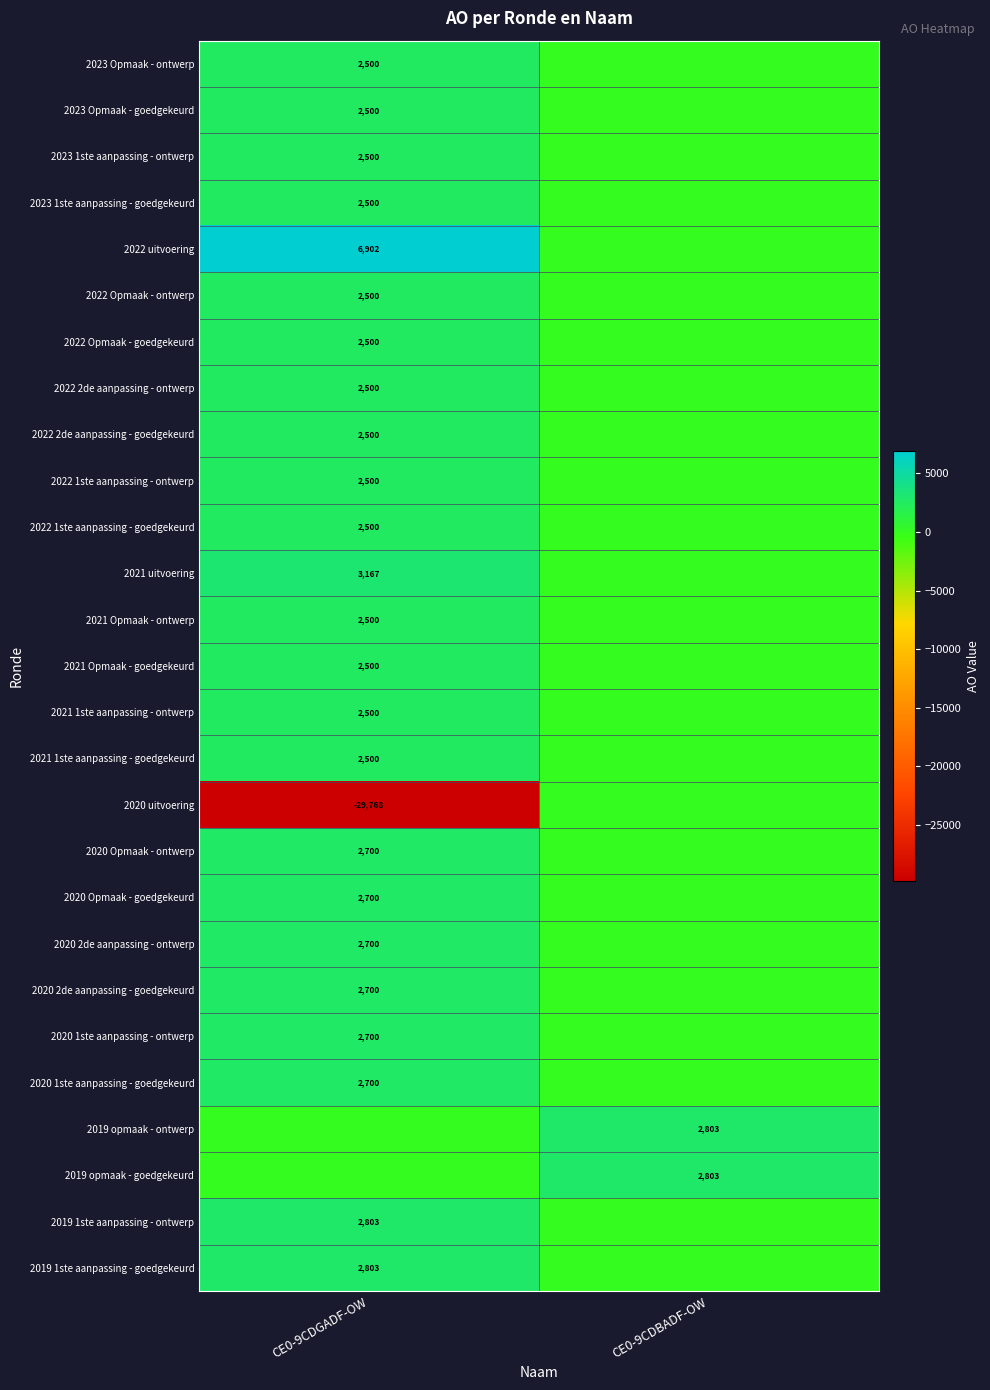

At which category does the chart reach its minimum across all series?

CE0-9CDGADF-OW